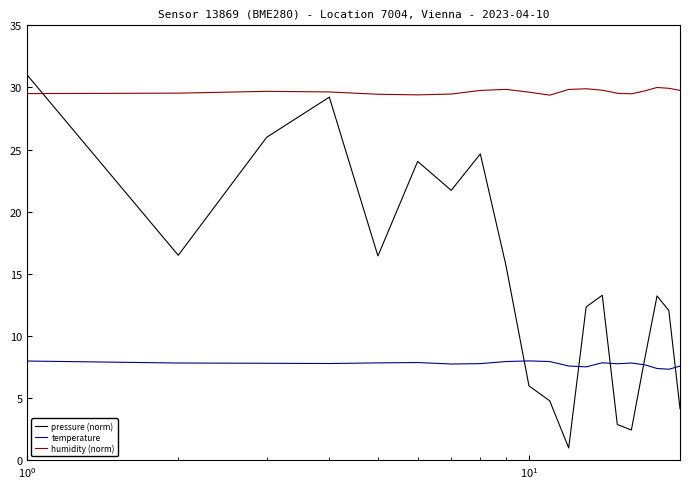

What is the maximum value for temperature?

8.0